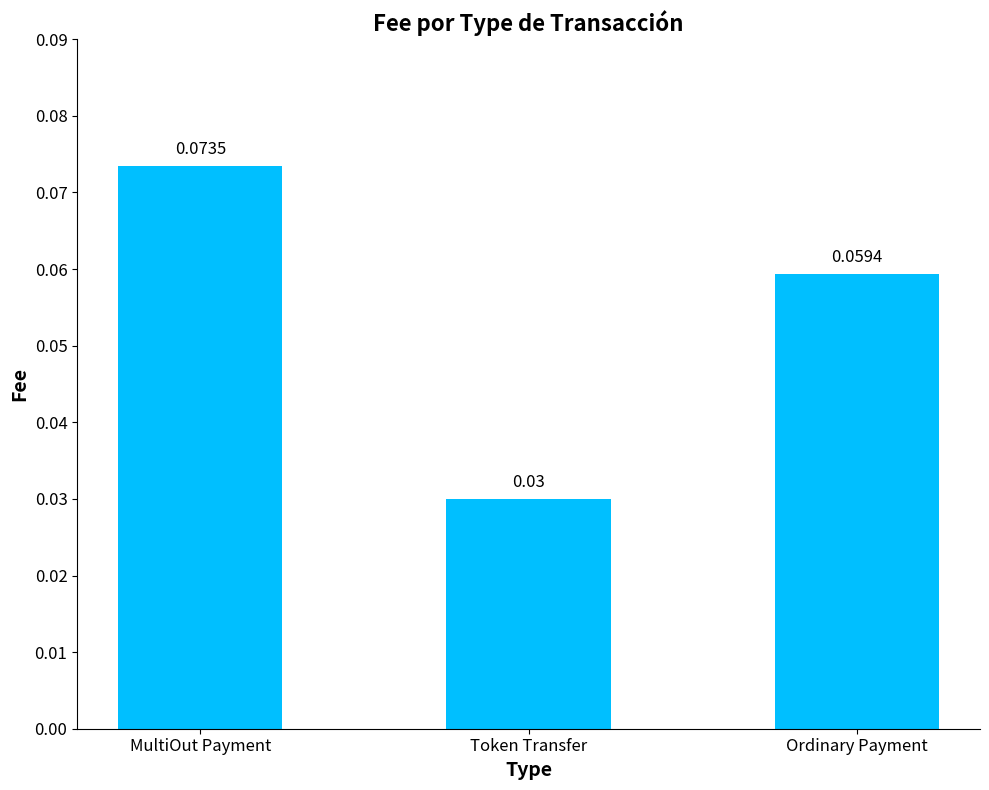

Does the chart contain stacked bars?

No